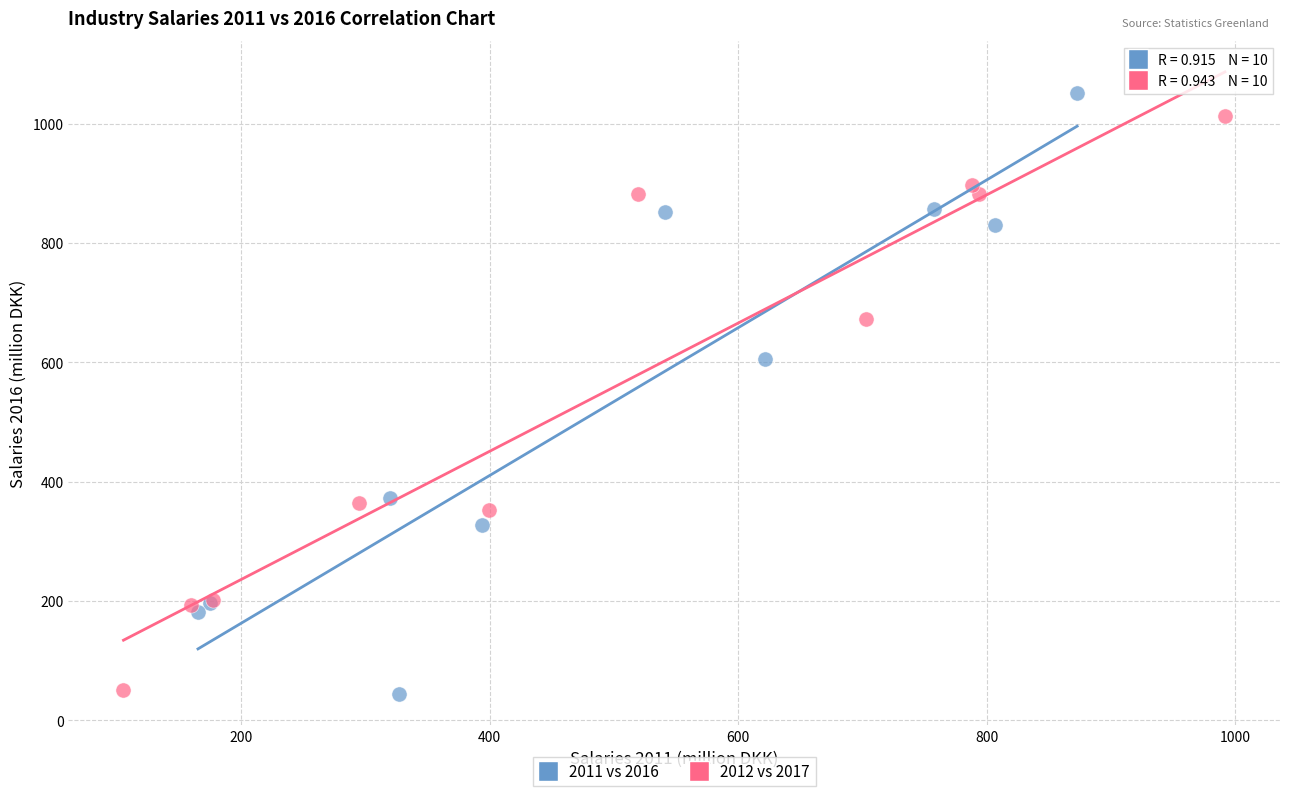

Which series has the largest Y range (max minus min)?

2011 vs 2016